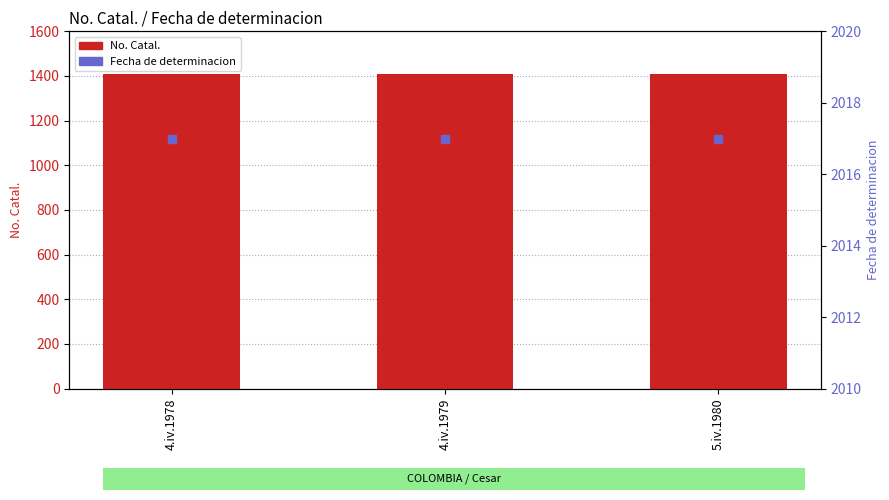

At which category is the sum across all series the highest?

4.iv.1978